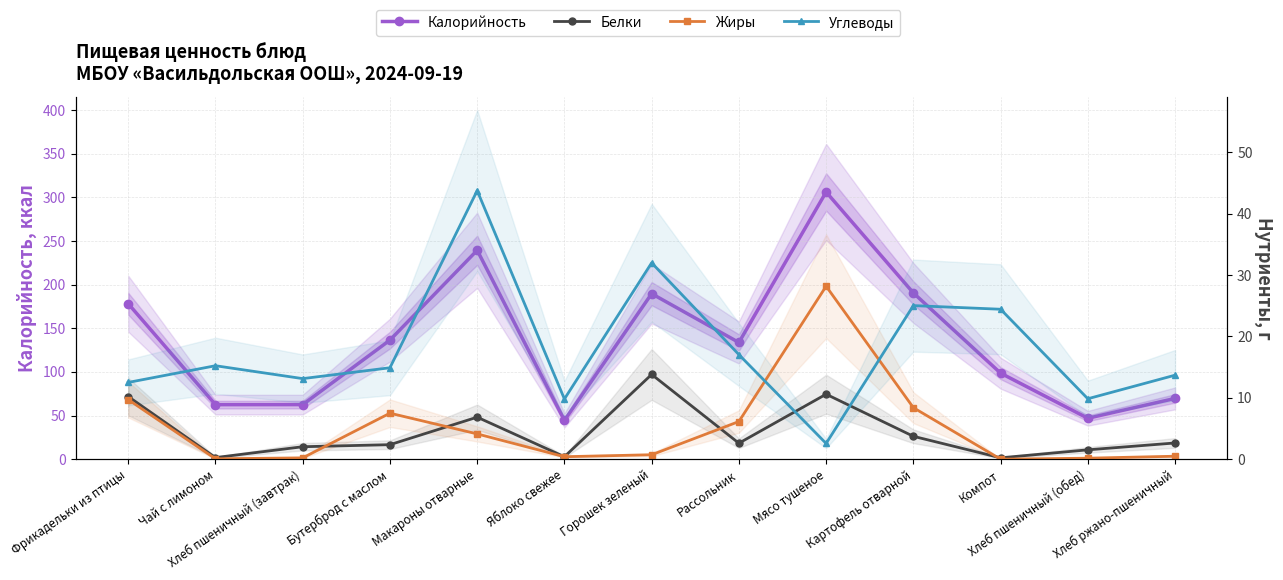

What is the label of the 9th point from the right?

Макароны отварные